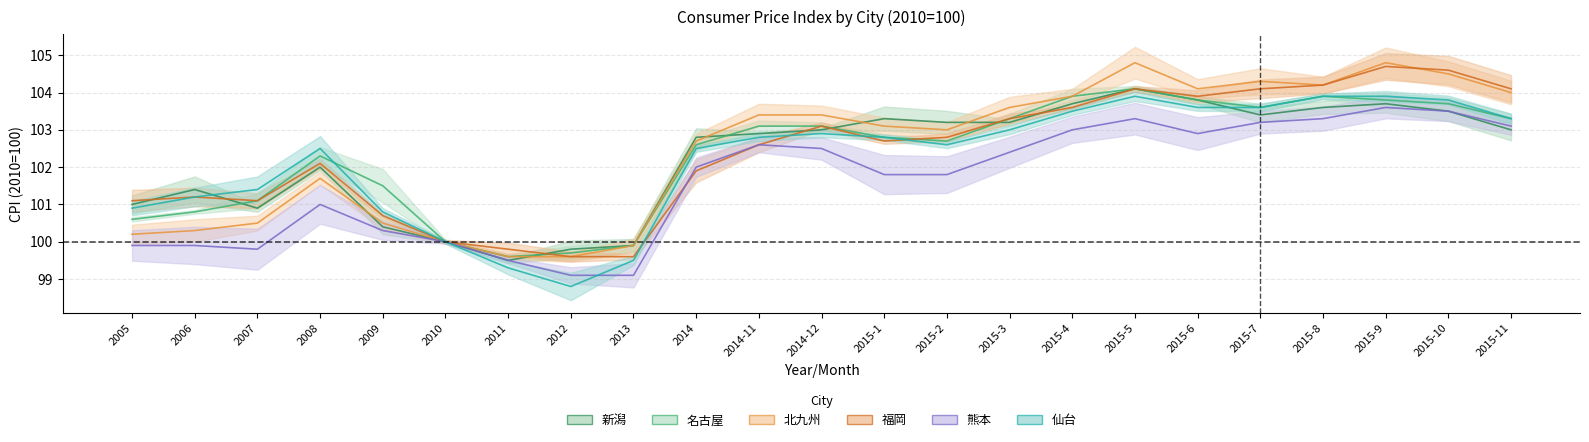

What position from the left is 2005?

1